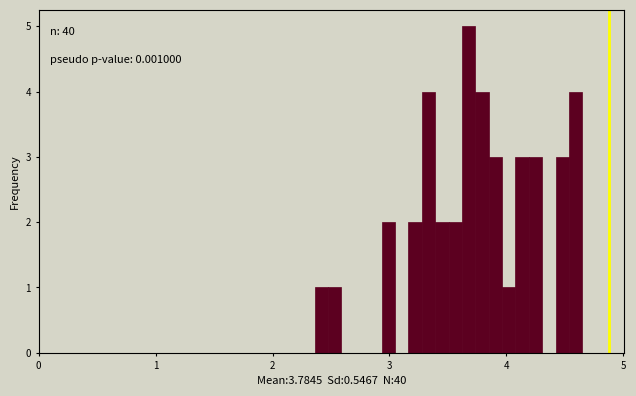

Around what value on the x-axis is the tallest bar? Give the approximate position of its centre, as read against the axis.

3.7